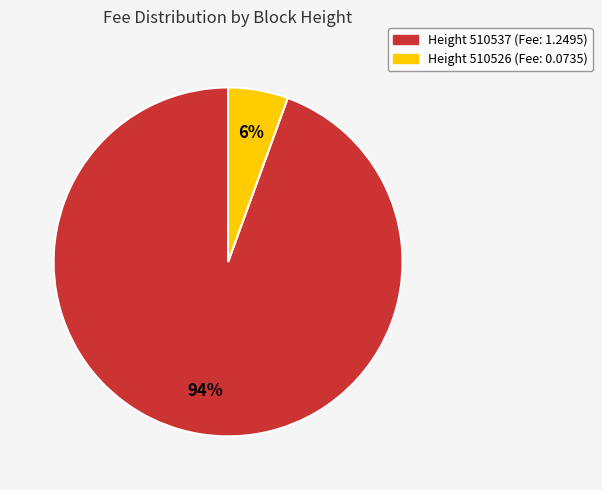

Is there any slice that represents more than half of the pie?

Yes